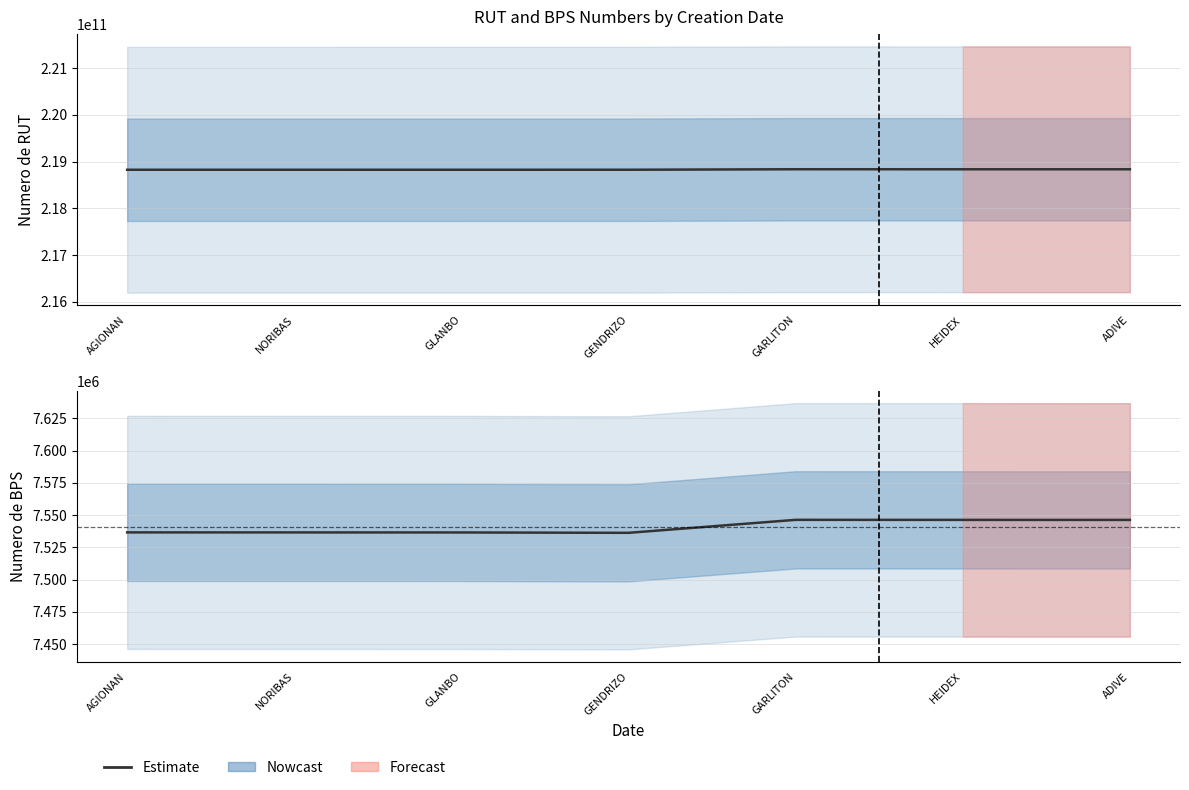

Reading left to right, list all the values displayed in this chart.

Numero de RUT: AGIONAN=218824510017	NORIBAS=218824420018	GLANBO=218824720011	GENDRIZO=218824820016	GARLITON=218835300019	HEIDEX=218834660011	ADIVE=218834680012
Numero de BPS: AGIONAN=7536591	NORIBAS=7536567	GLANBO=7536537	GENDRIZO=7536254	GARLITON=7546323	HEIDEX=7546289	ADIVE=7546266